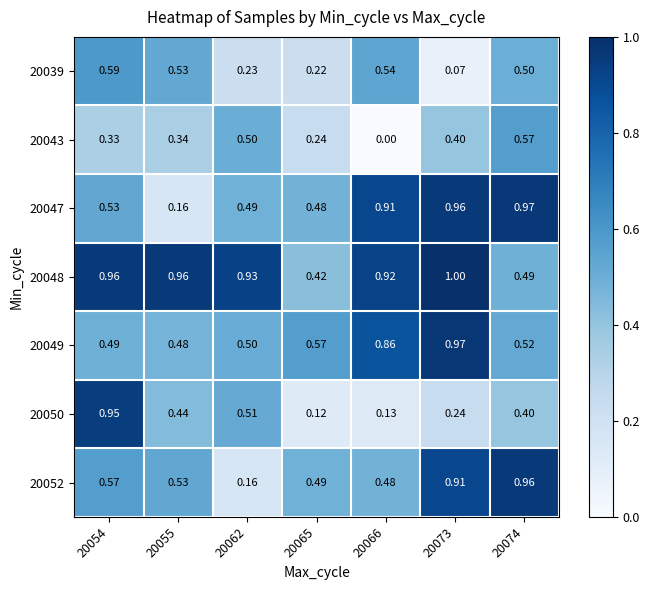

Is the value of 20049 at 20074 greater than the value of 20047 at 20073?

No